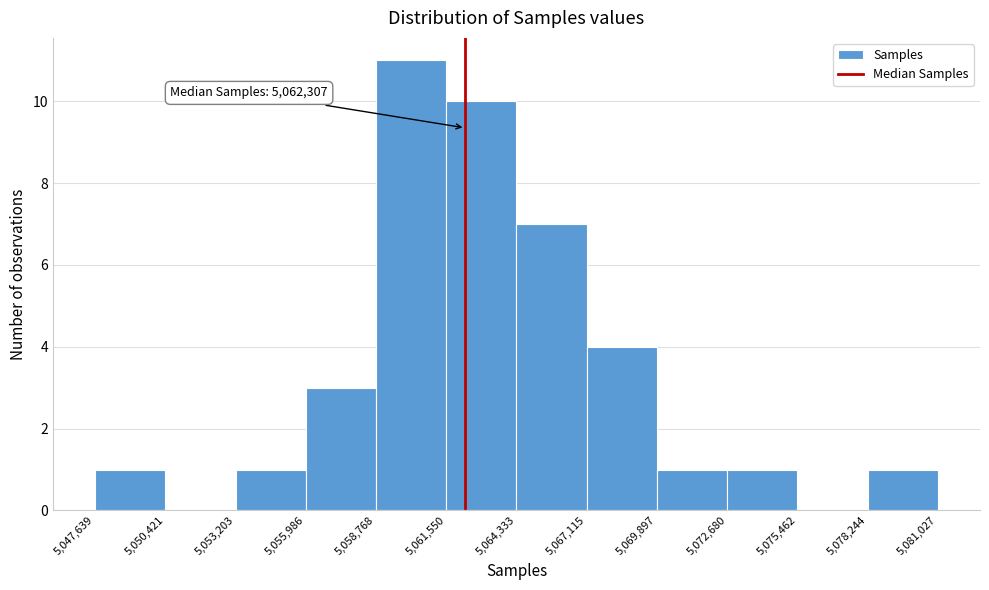

Which range on the x-axis has the tallest bar?

5,058,768 to 5,061,550